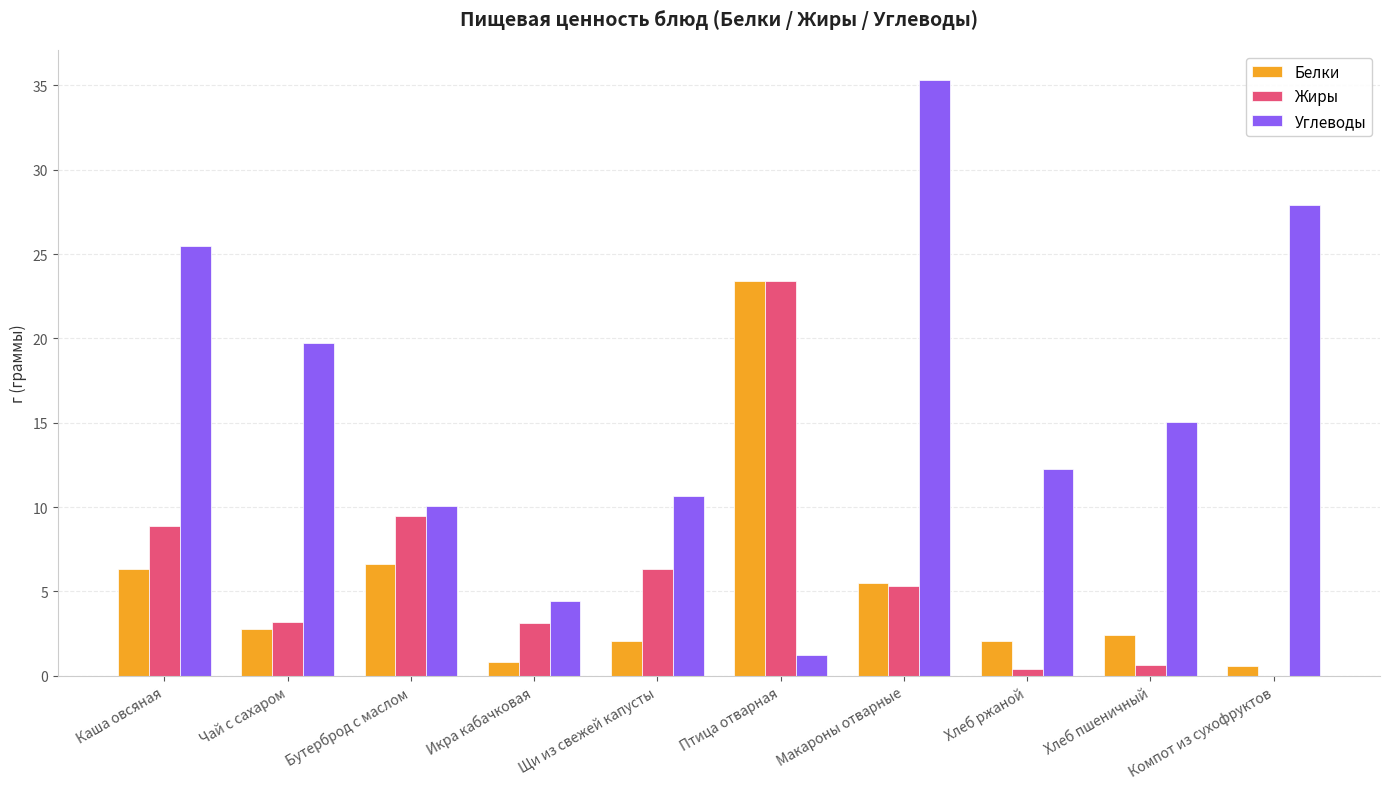

Is it true that Жиры equals 5.2 at Икра кабачковая?

False